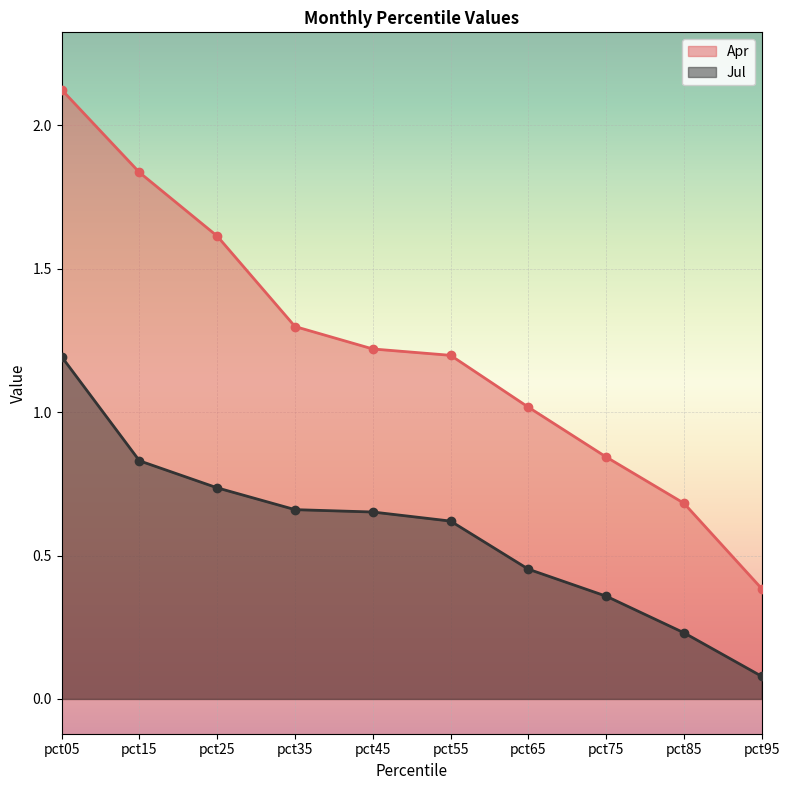

At which category is the sum across all series the highest?

pct05